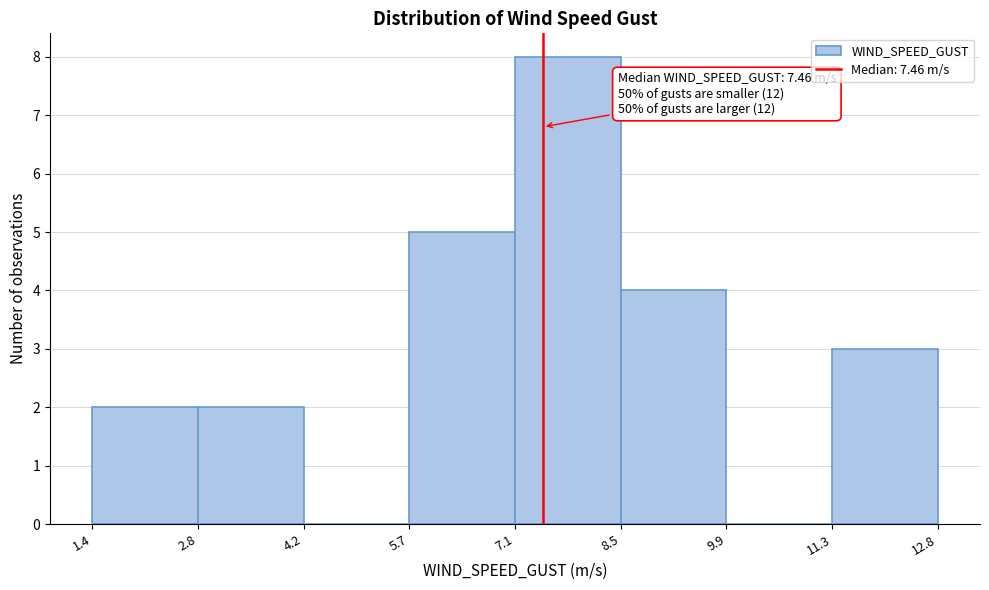

Over which range of the x-axis is the bar tallest?

7.1 to 8.5